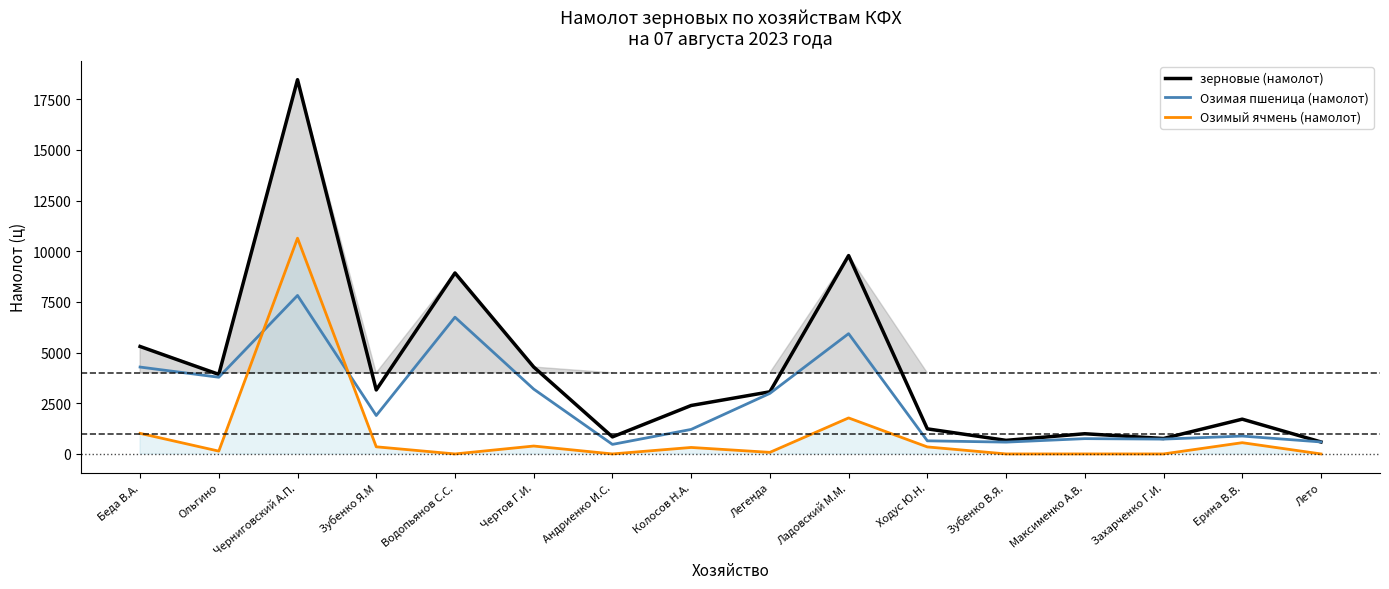

How many interior local valleys does the Озимая пшеница (намолот) series have?

5